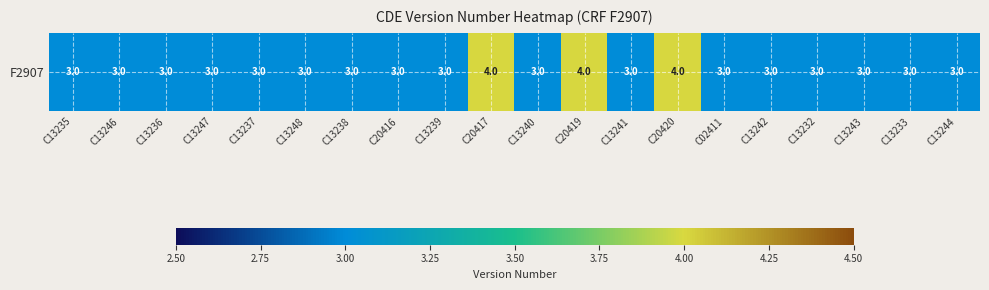

Where is the data nearest to the value 3?

C13235